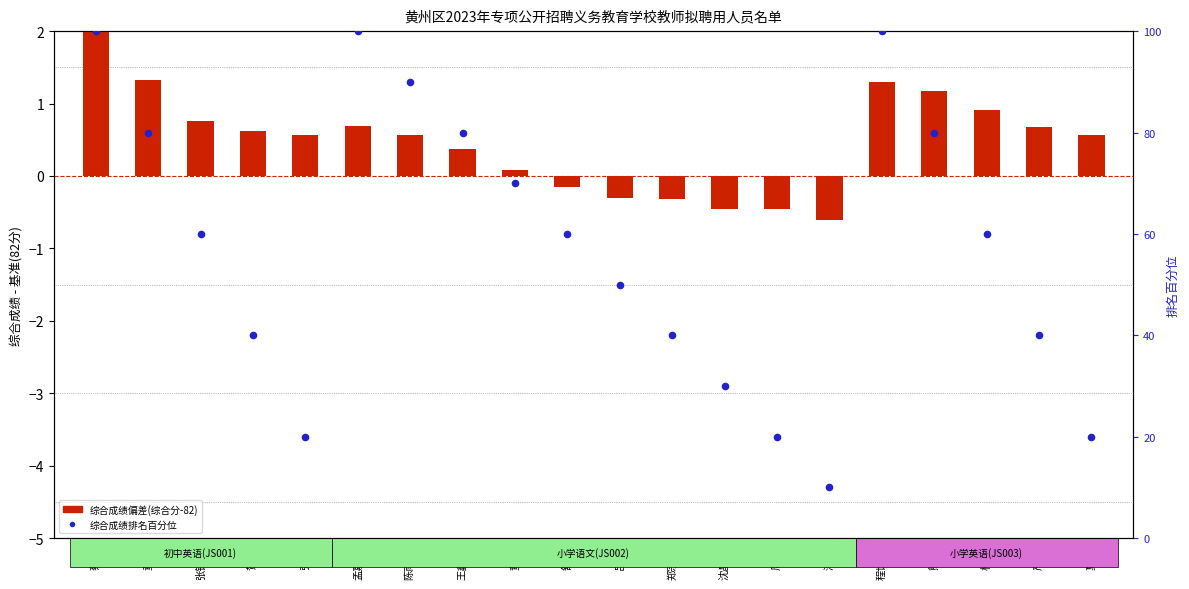

Which series has the widest spread of Y values?

综合成绩排名百分位